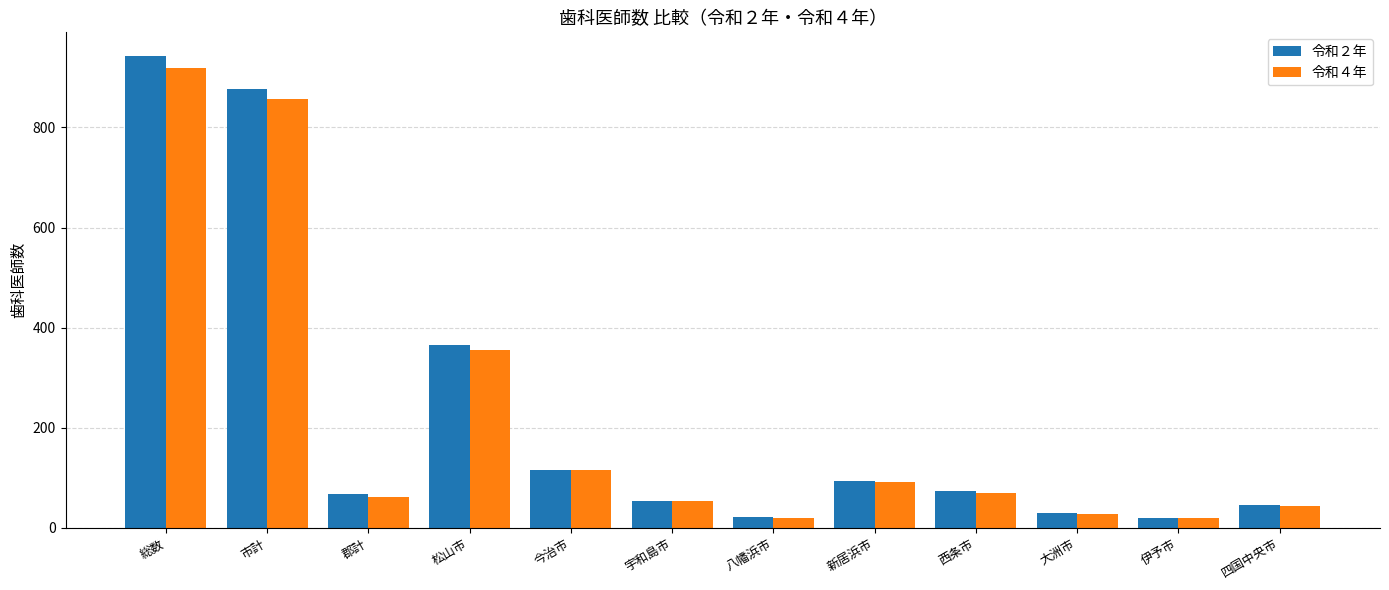

Does the chart contain any negative values?

No